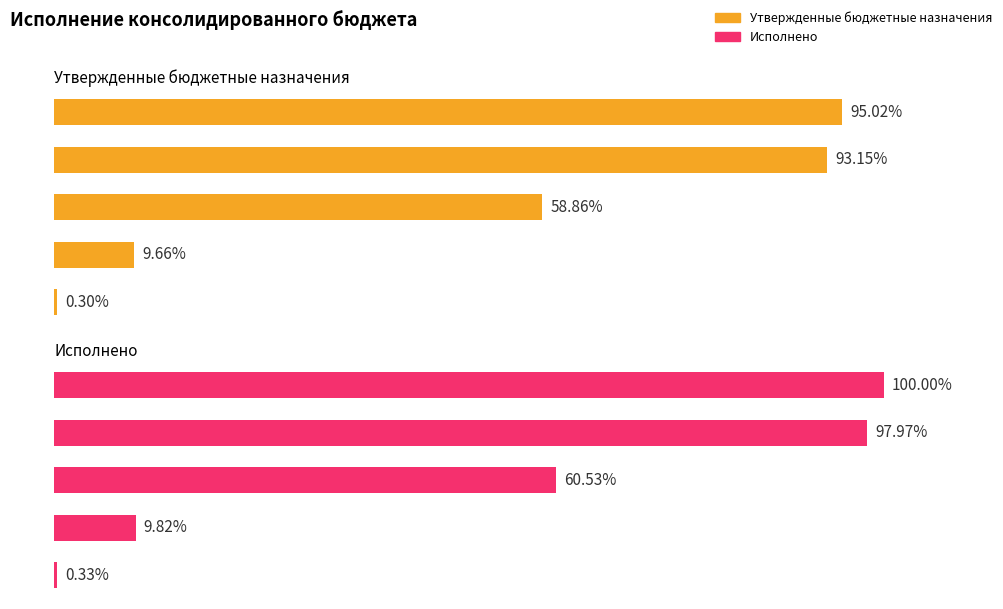

Which series changed the most between НАЛОГОВЫЕ И НЕНАЛОГОВЫЕ ДОХОДЫ and НАЛОГИ НА СОВОКУПНЫЙ ДОХОД?

Исполнено